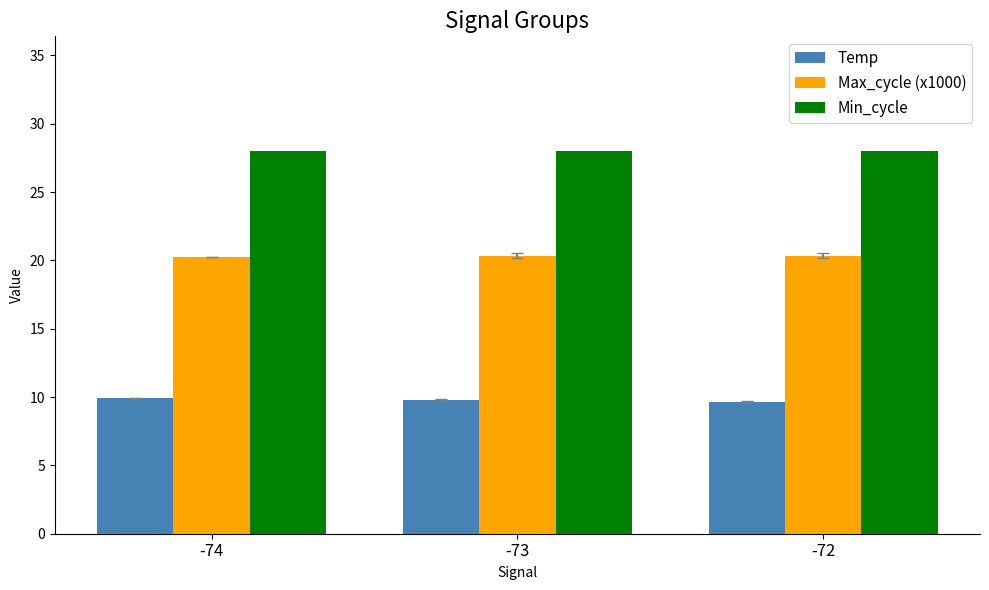

What is the difference between the highest and lowest values at -73?

18.2